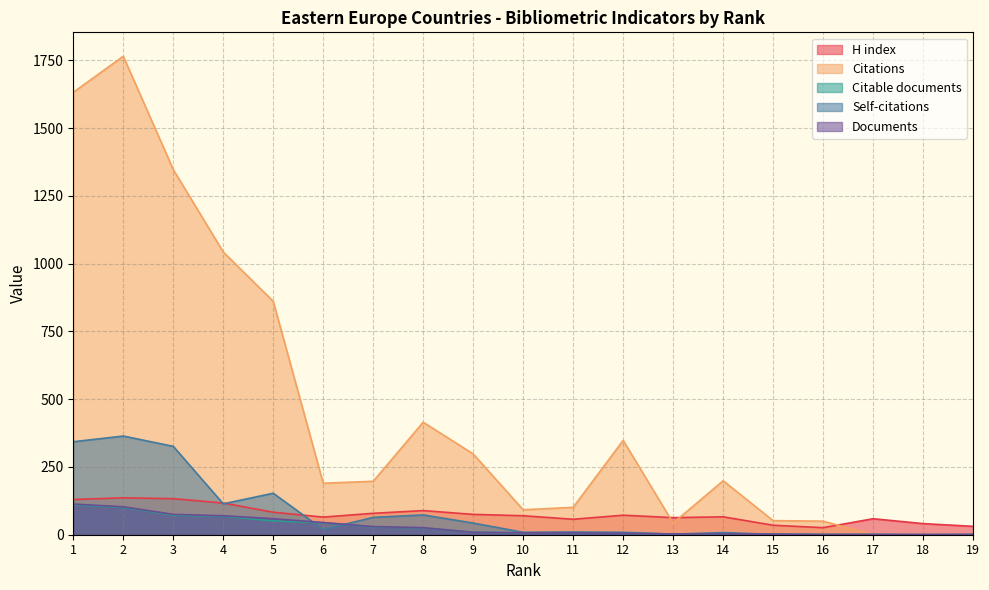

Where does the Citations series first go above 197?

1